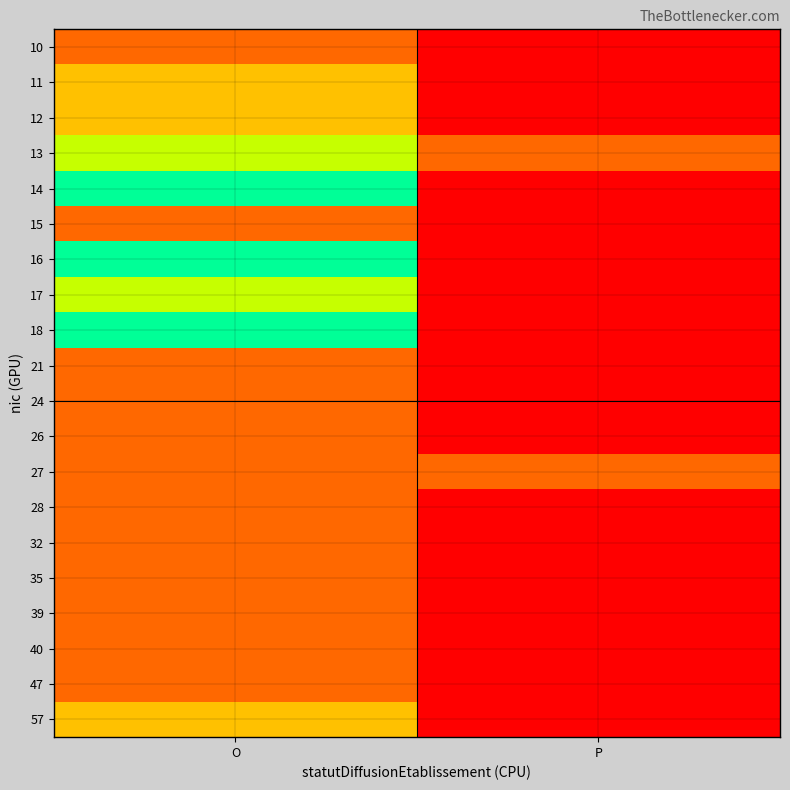

At which category is the sum across all series the highest?

O